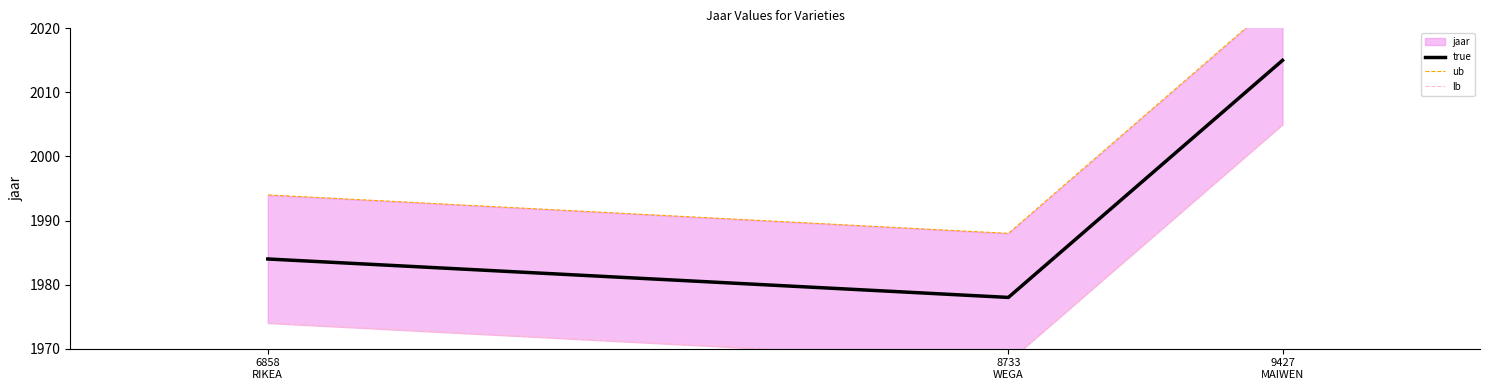

What is the greatest value displayed?

2025